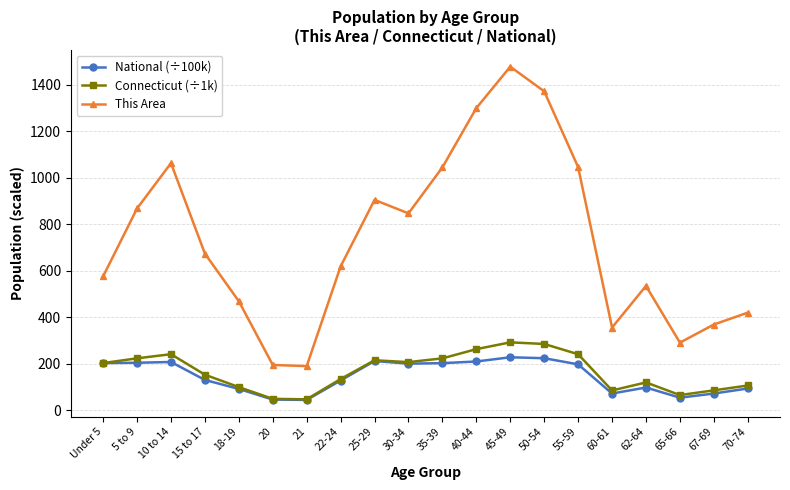

What is the label of the 16th point from the right?

18-19